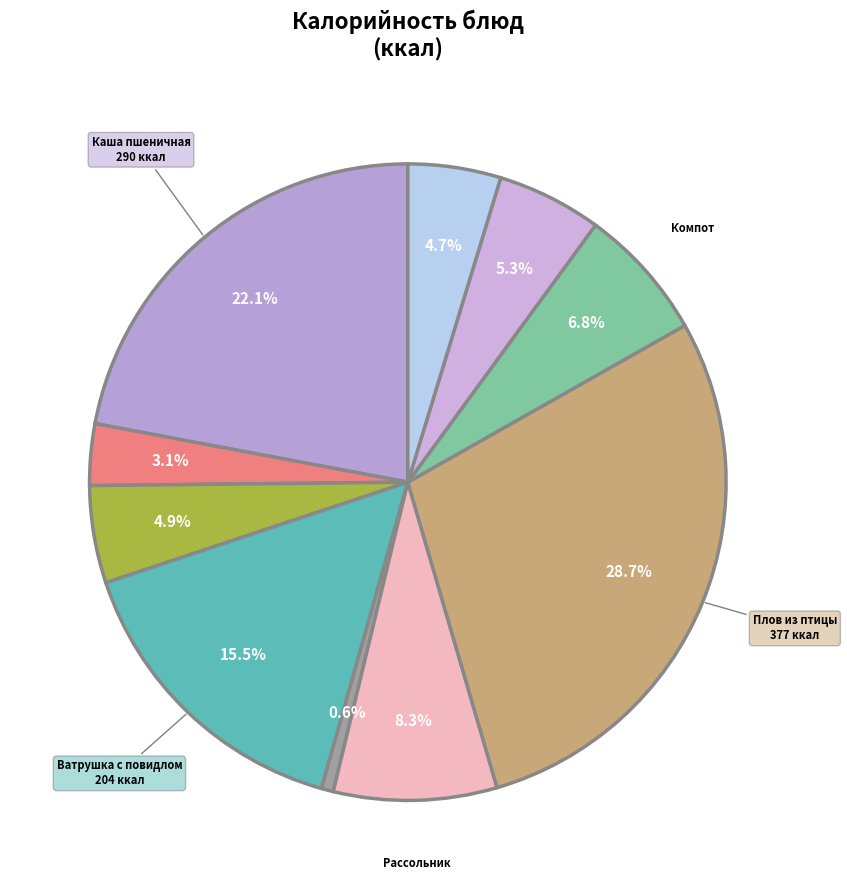

How many segments does this pie chart have?

10